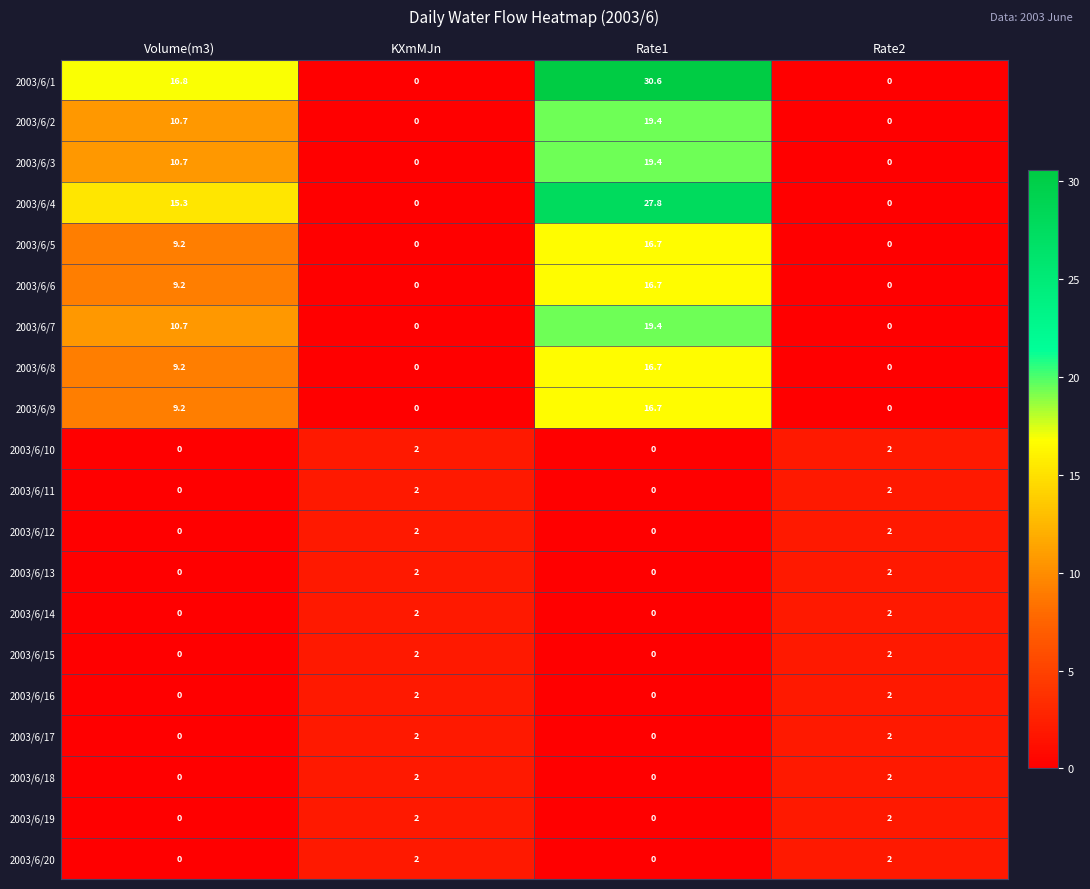

The value of 2003/6/5 at Rate2 is 7.5. True or false?

False